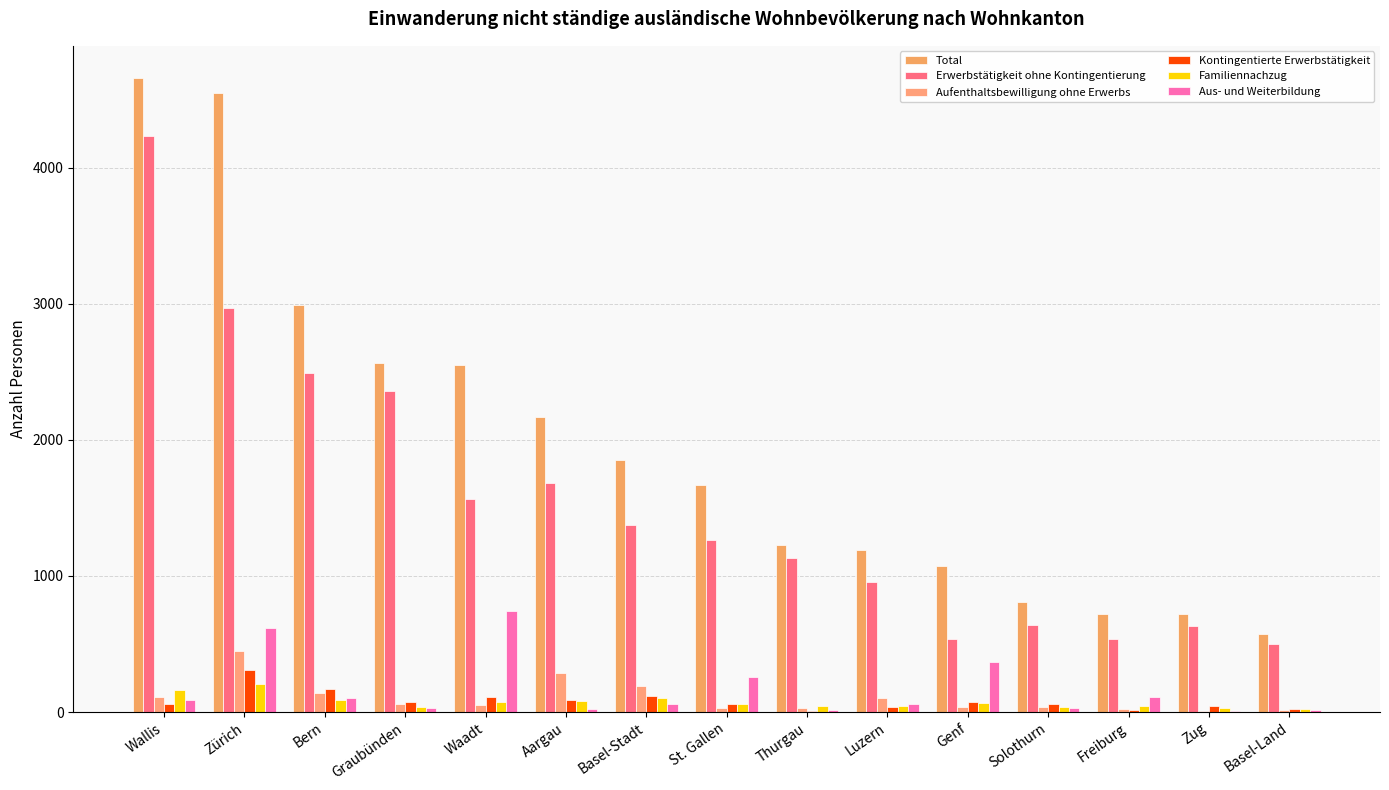

At which category does the chart reach its minimum across all series?

Zug